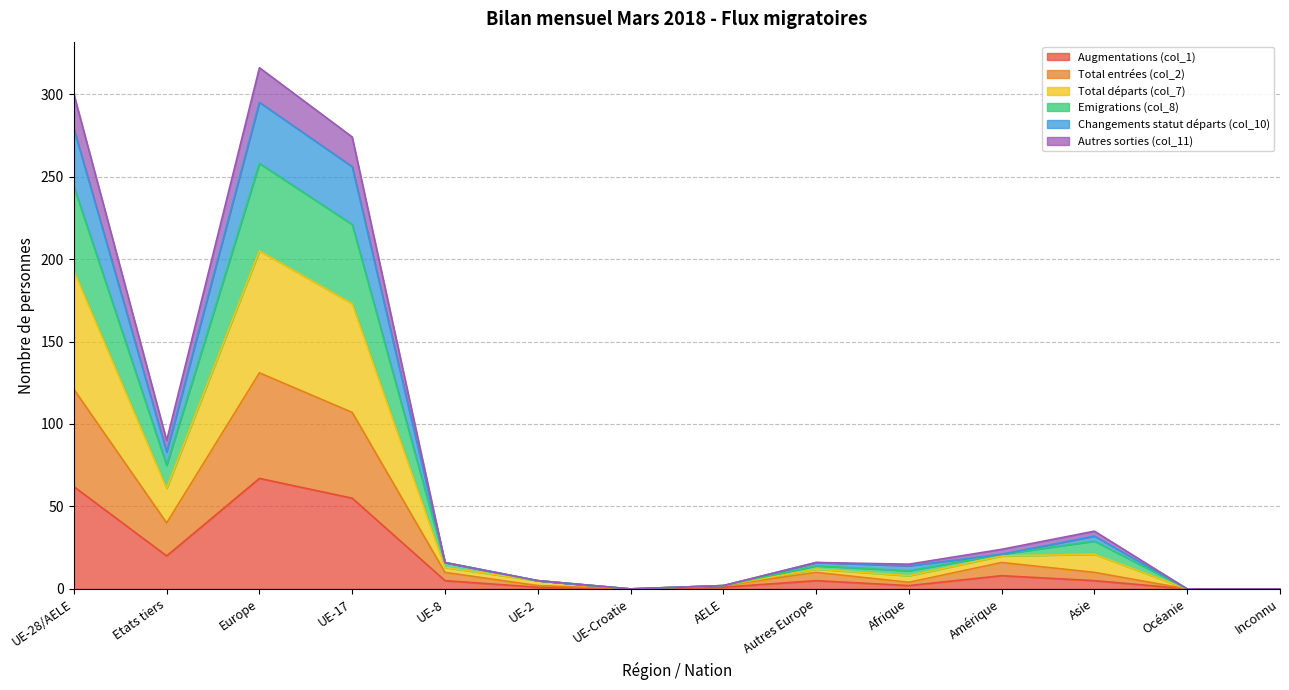

How many distinct data groups are displayed?

6